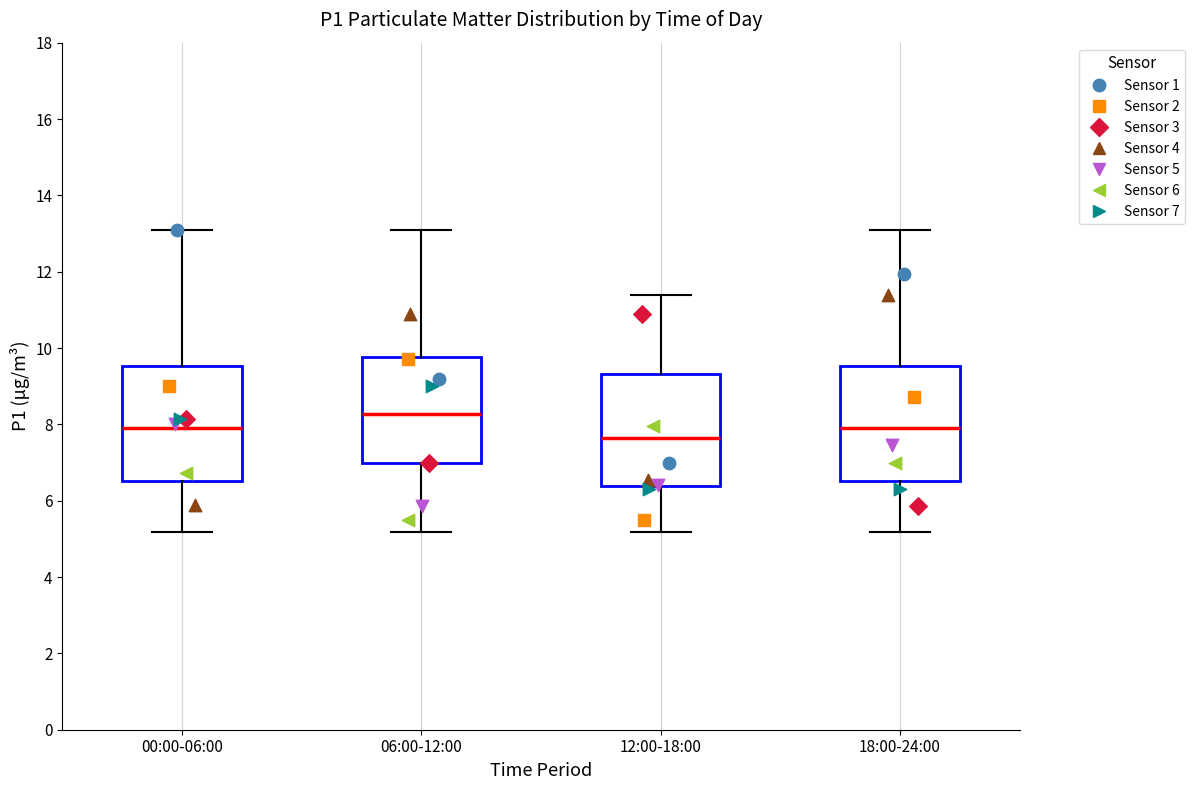

Where does the median line of the box for 06:00-12:00 sit on the y-axis? The values are not printed on the chart, so give them approximately, as read against the axis.

8.2